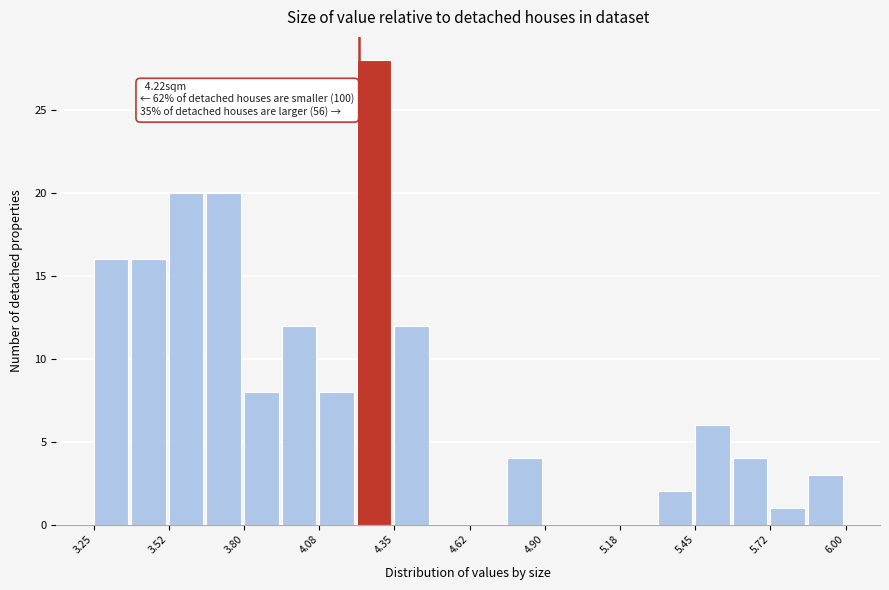

Read against the x-axis, roughly where is the centre of the tallest bar?

4.30